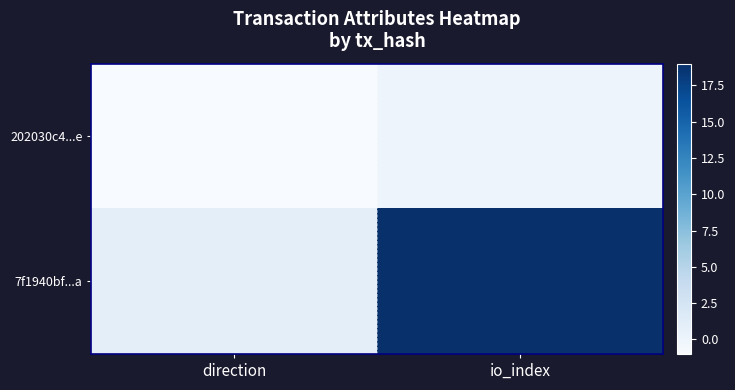

At direction, list the series in order from largest to smallest.

7f1940bf...a, 202030c4...e